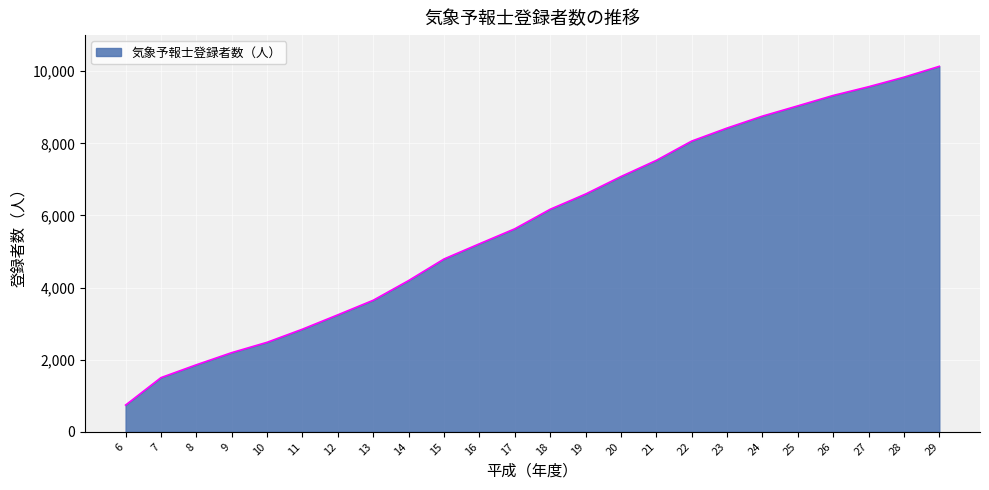

Reading right to left, what are all the values shown in this chart?

10134	9833	9568	9326	9038	8753	8422	8061	7526	7077	6592	6170	5629	5213	4792	4194	3648	3244	2846	2482	2195	1858	1502	741